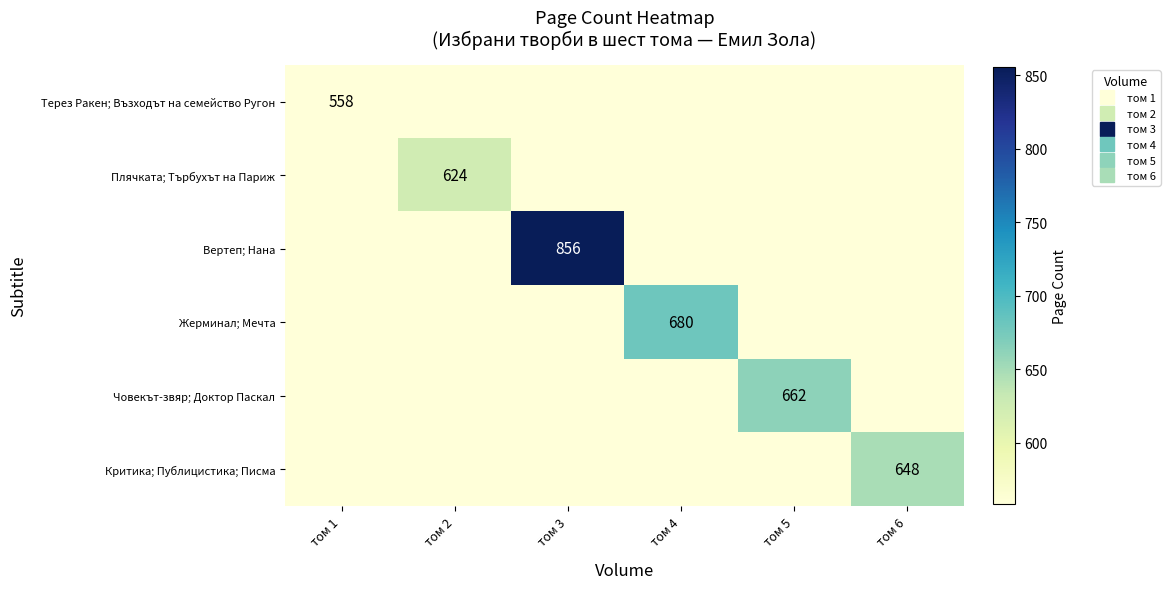

Which category has the highest value in the Критика; Публицистика; Писма series?

том 6